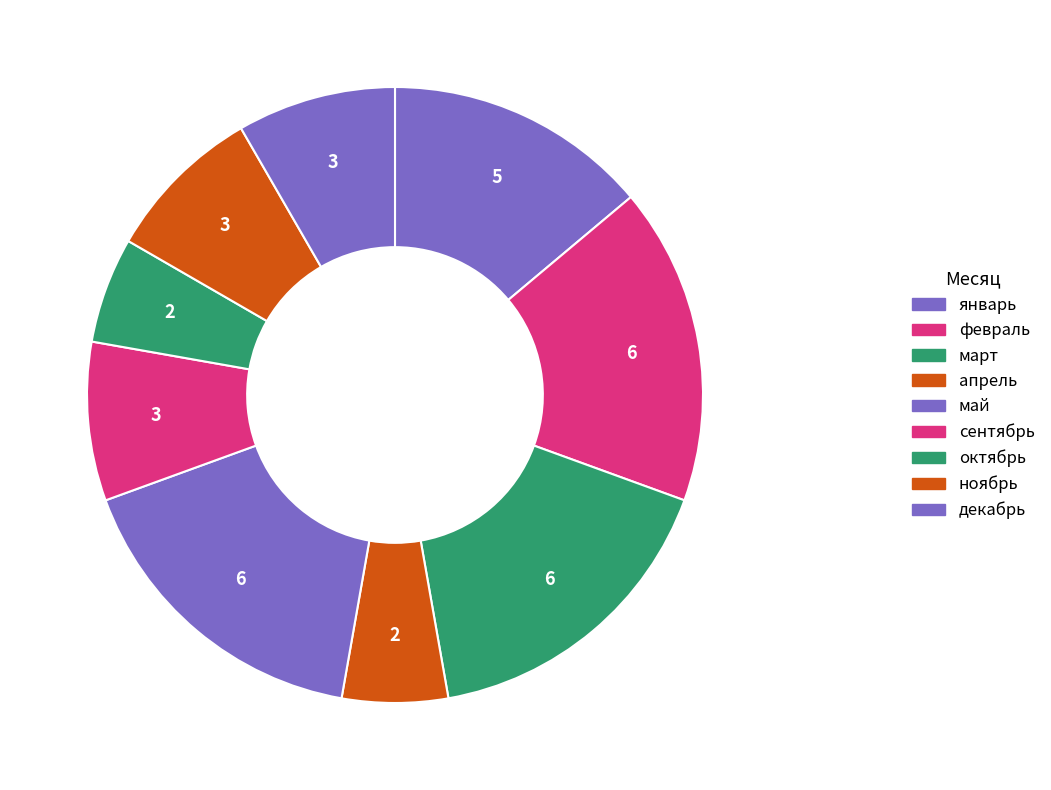

How many slices are in this pie chart?

9